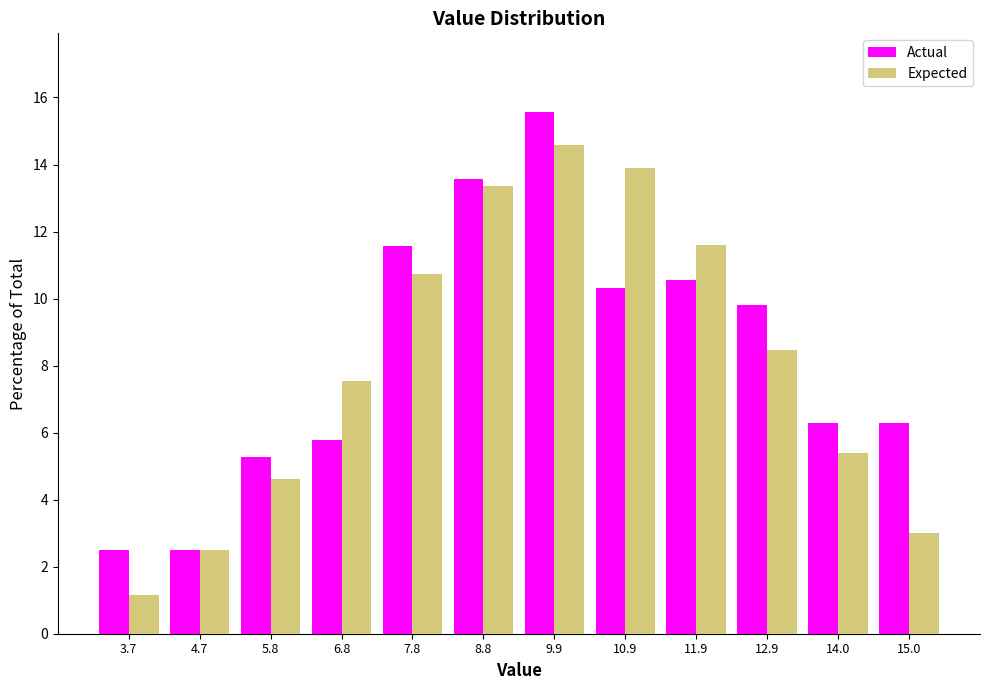

Reading left to right, transcribe this chart: for each range on the x-axis, give the height of each series' bar. Neither the bar edges nor the heights are printed on the chart, so give them approximately, as read against the axes.

3.2 to 4.2: Actual=2.6	Expected=1.2
4.2 to 5.2: Actual=2.6	Expected=2.4
5.2 to 6.2: Actual=5.2	Expected=4.6
6.2 to 7.4: Actual=5.8	Expected=7.6
7.4 to 8.4: Actual=11.6	Expected=10.8
8.4 to 9.4: Actual=13.6	Expected=13.4
9.4 to 10.4: Actual=15.6	Expected=14.6
10.4 to 11.4: Actual=10.4	Expected=13.8
11.4 to 12.4: Actual=10.6	Expected=11.6
12.4 to 13.4: Actual=9.8	Expected=8.4
13.4 to 14.4: Actual=6.2	Expected=5.4
14.4 to 15.6: Actual=6.2	Expected=3.0